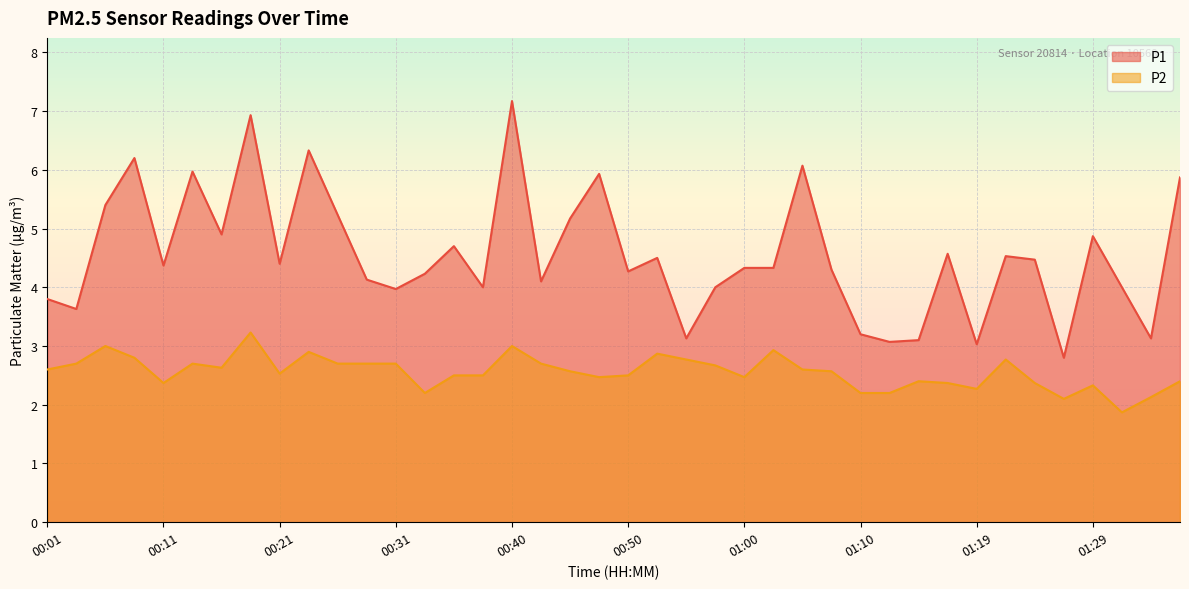

What is the difference between the maximum and second lowest values in the P1 series?

4.1